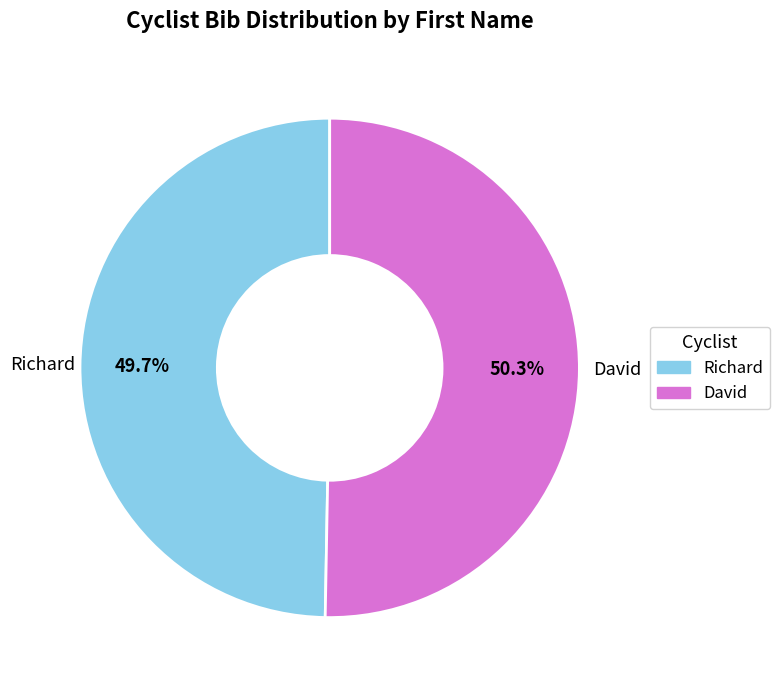

How many segments does this pie chart have?

2